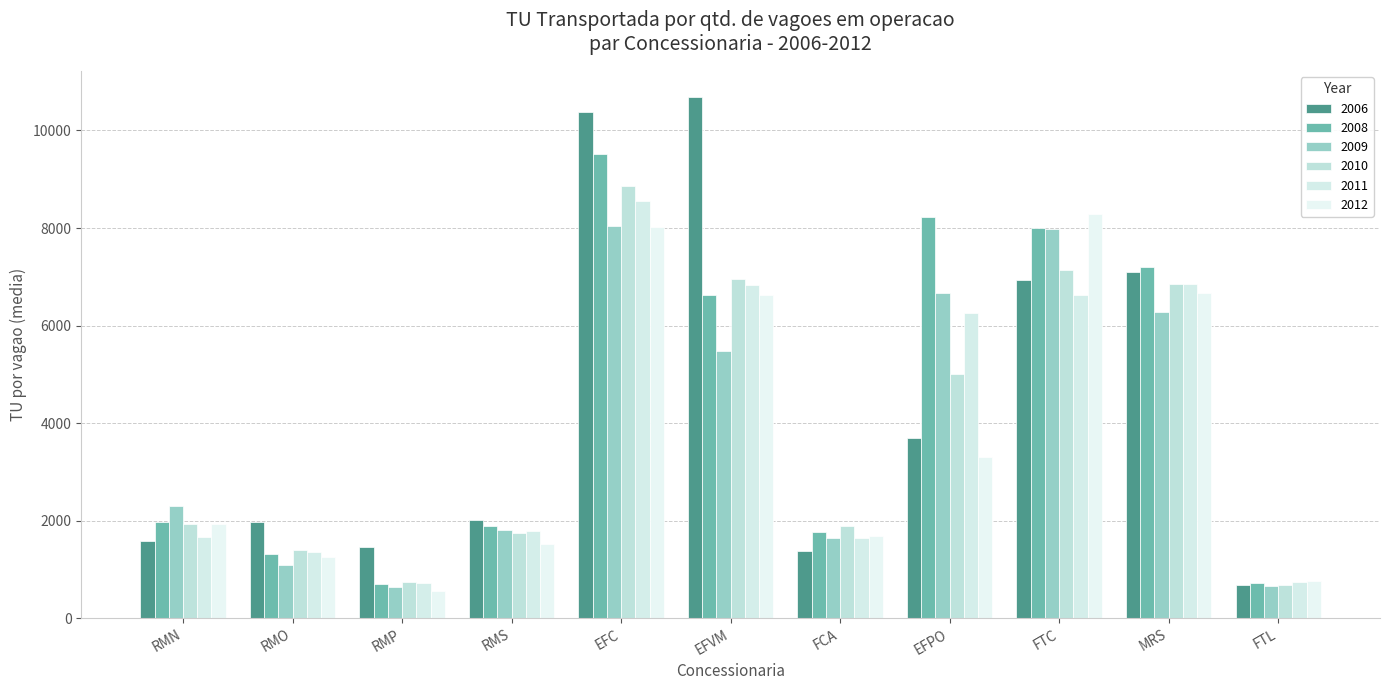

What are all the series names shown in the legend?

2006, 2008, 2009, 2010, 2011, 2012